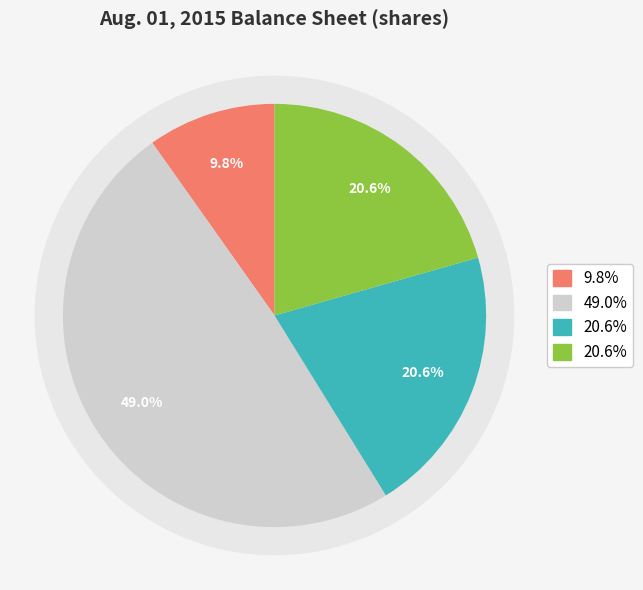

What percentage is the Common stock, shares outstanding slice, to the nearest percent?

21%